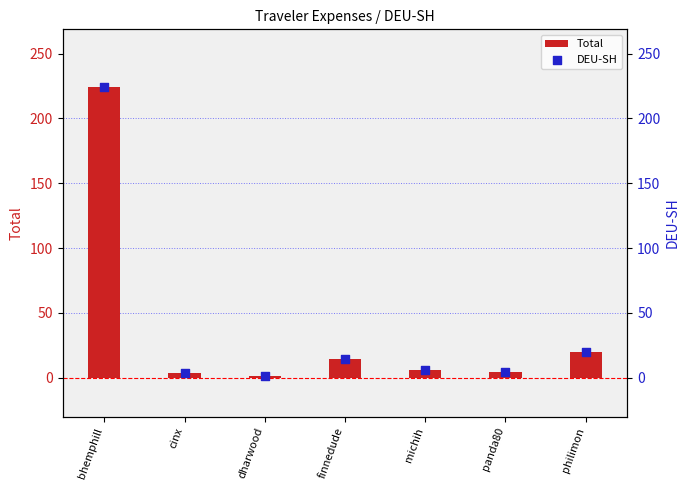

Which series contains the lowest Y value?

Total